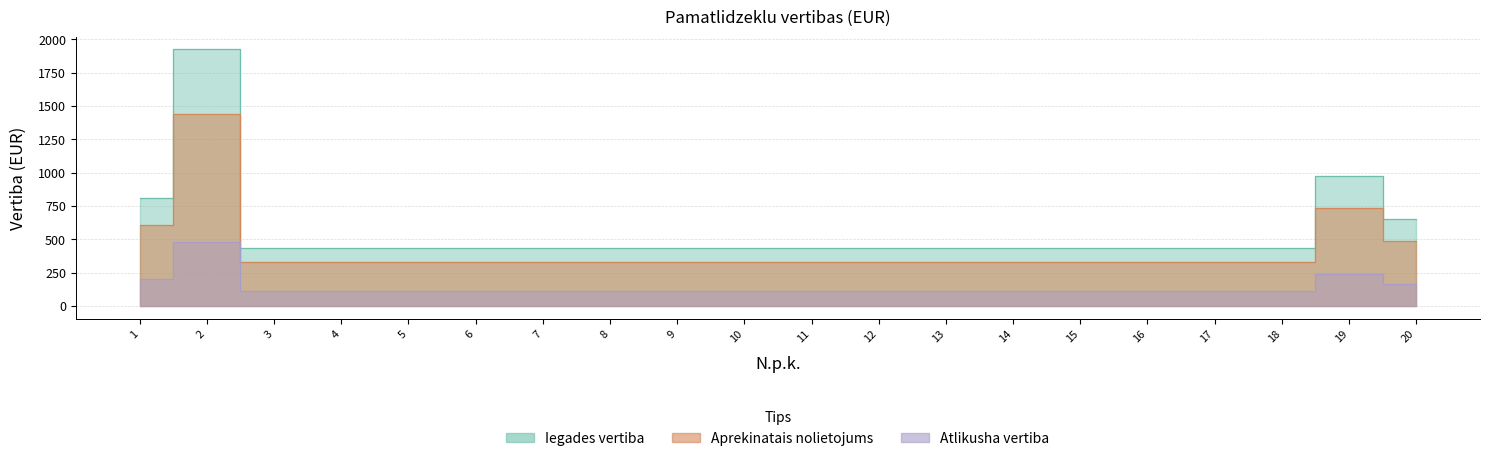

What is the sum of the Atlikusha vertiba values at 8 and 9?

219.6